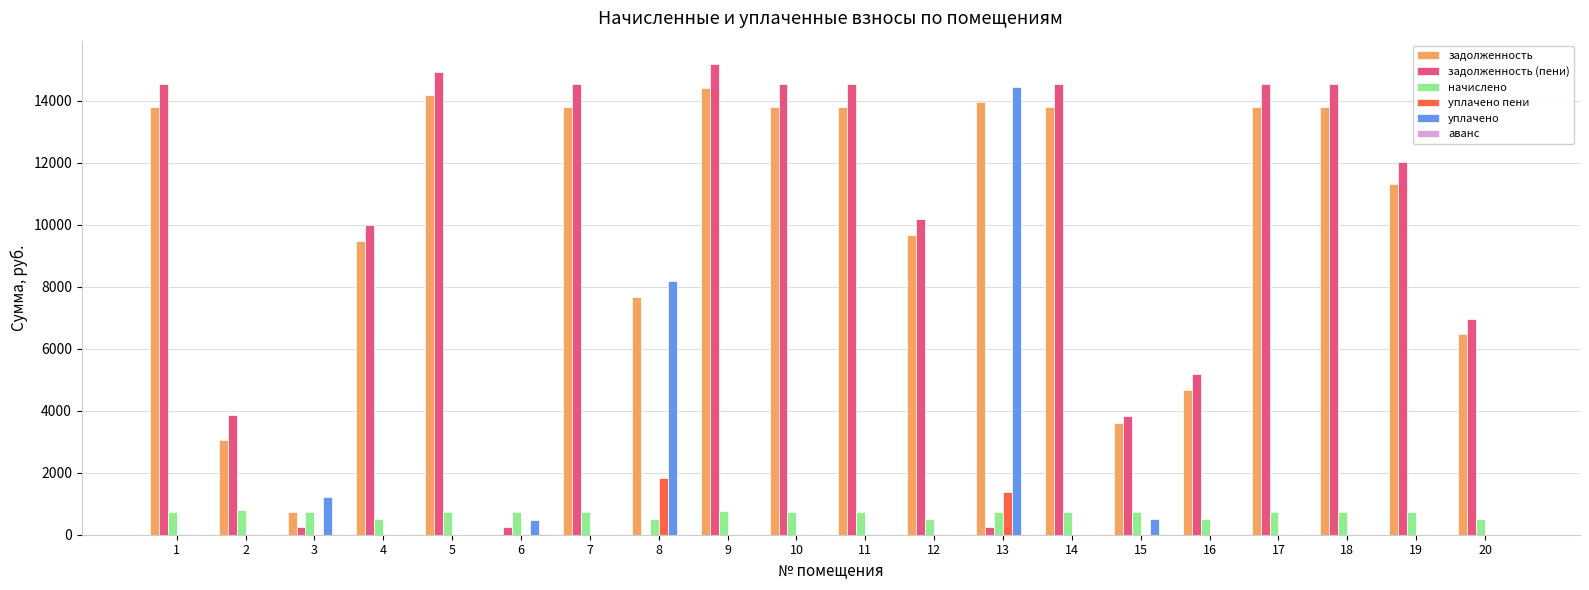

Which series has the largest range (max minus min)?

задолженность (пени)